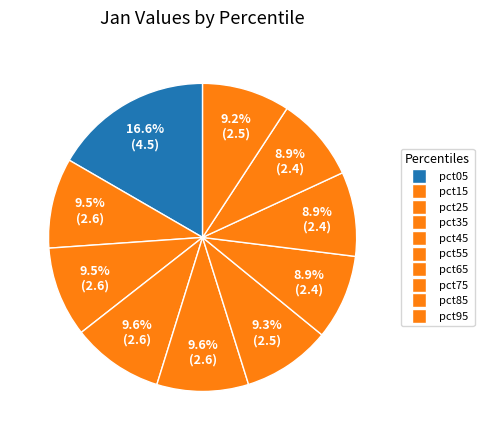

How many slices are in this pie chart?

10